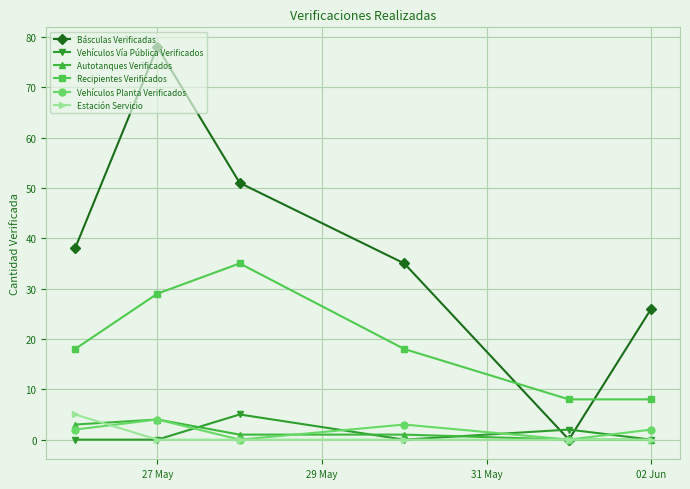

What is the difference between the second highest and minimum values in the Vehículos Planta Verificados series?

3